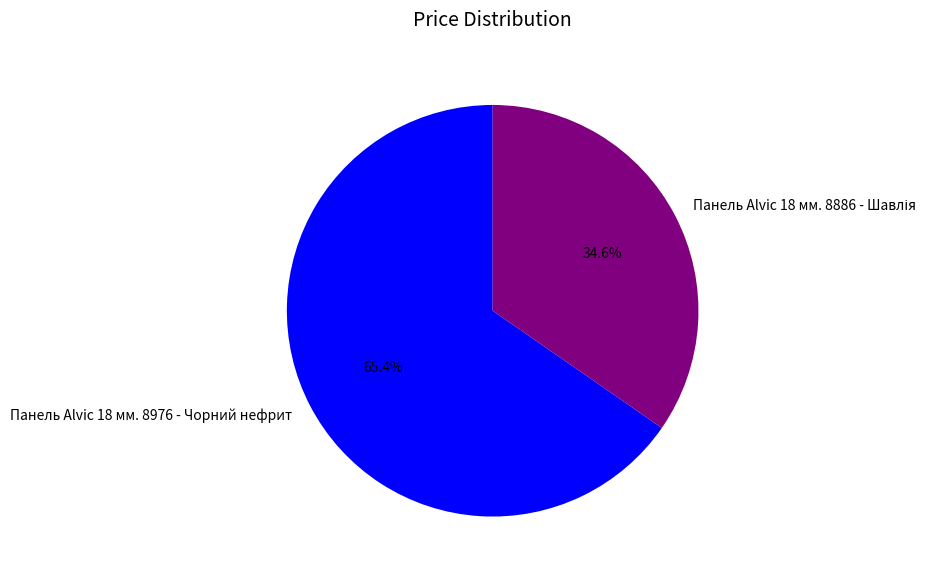

What is the majority slice?

Панель Alvic 18 мм. 8976 - Чорний нефрит